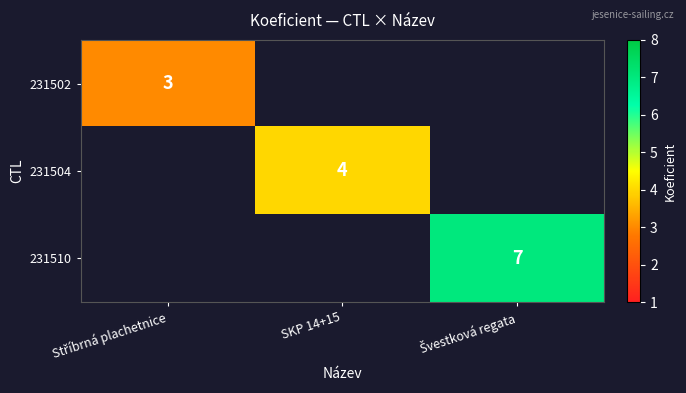

The value of 231504 at SKP 14+15 is 4. True or false?

True